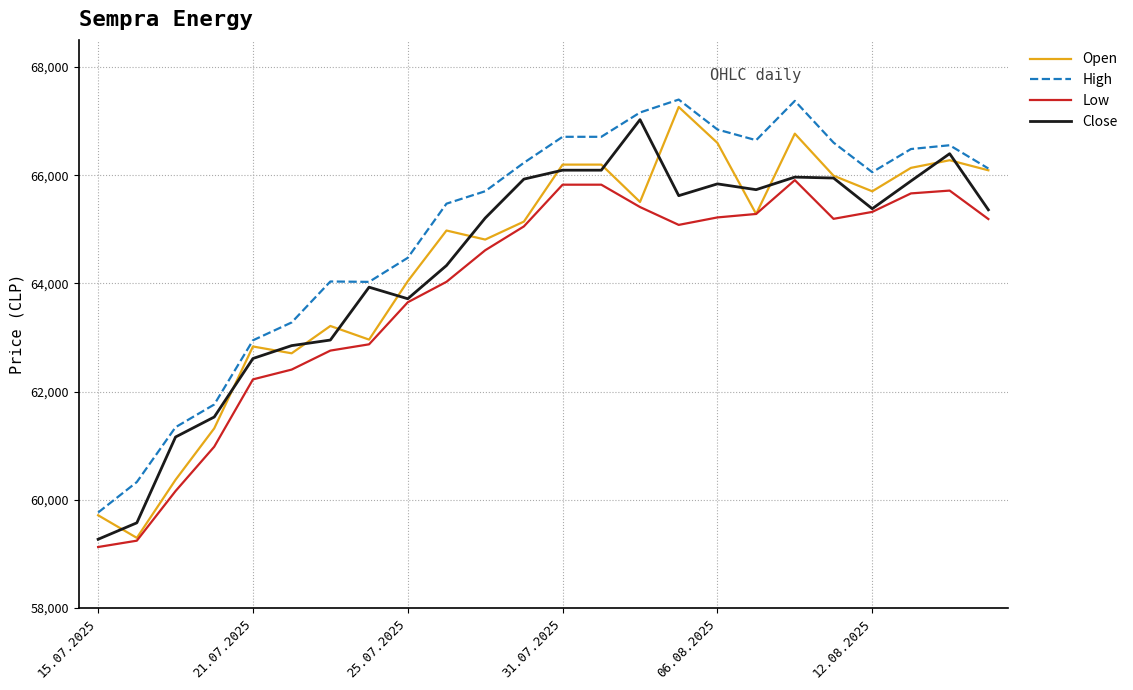

Is this an area chart (filled region under the line)?

No